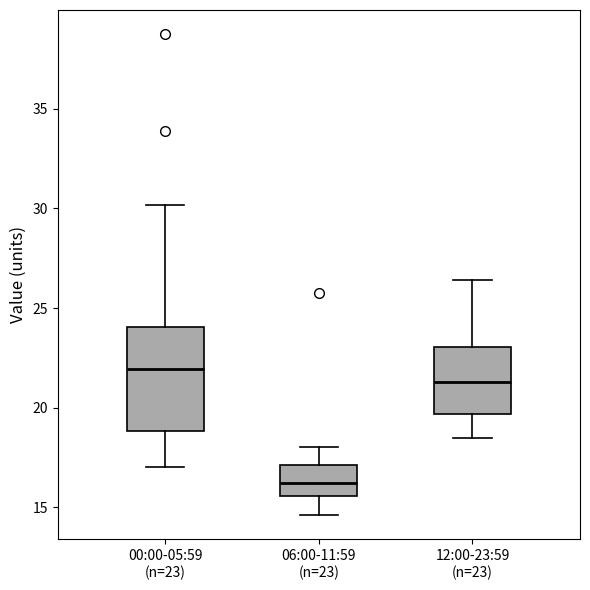

Which box's median line is the highest?

00:00-05:59 (n=23)